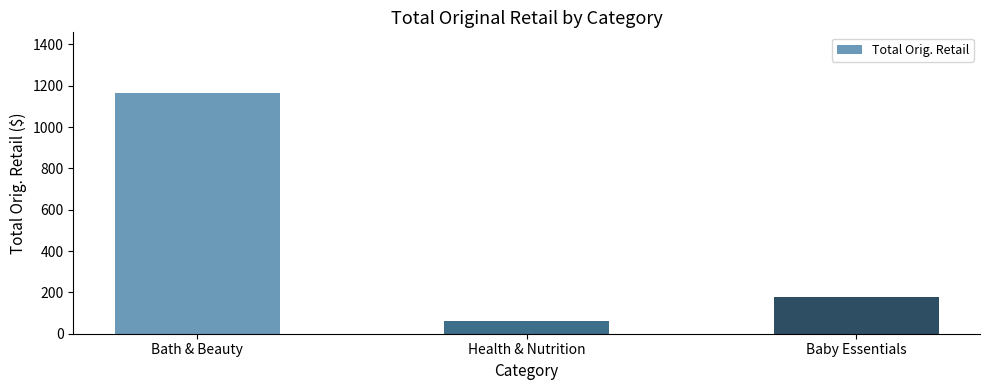

The chart shows a value of 1166.9 at Bath & Beauty. True or false?

True